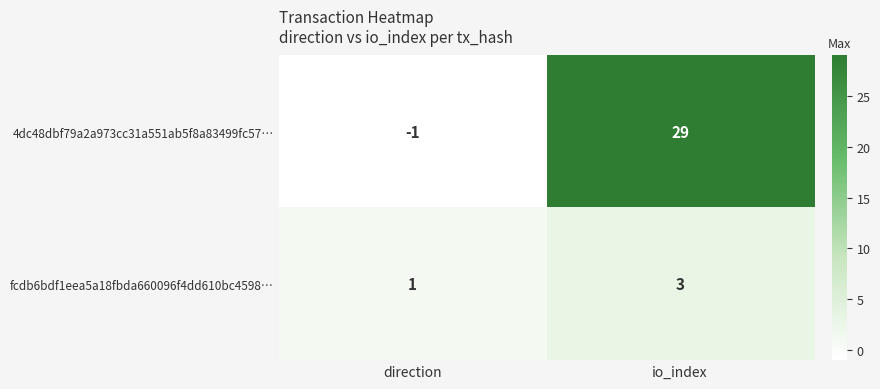

List the series in order of their peak value, lowest first.

fcdb6bdf1eea5a18fbda660096f4dd610bc4598…, 4dc48dbf79a2a973cc31a551ab5f8a83499fc57…